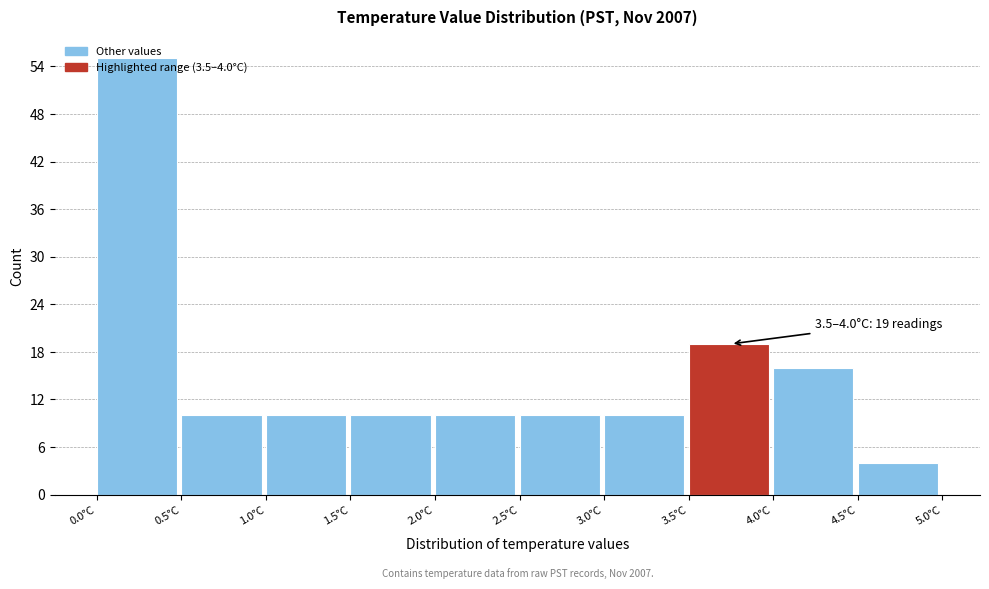

Over which range of the x-axis is the bar tallest?

0.0 to 0.5